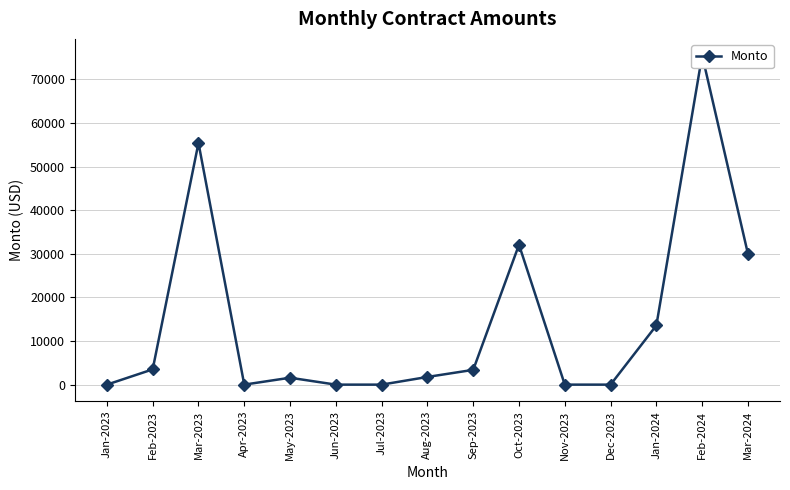

How many series are shown in this chart?

1